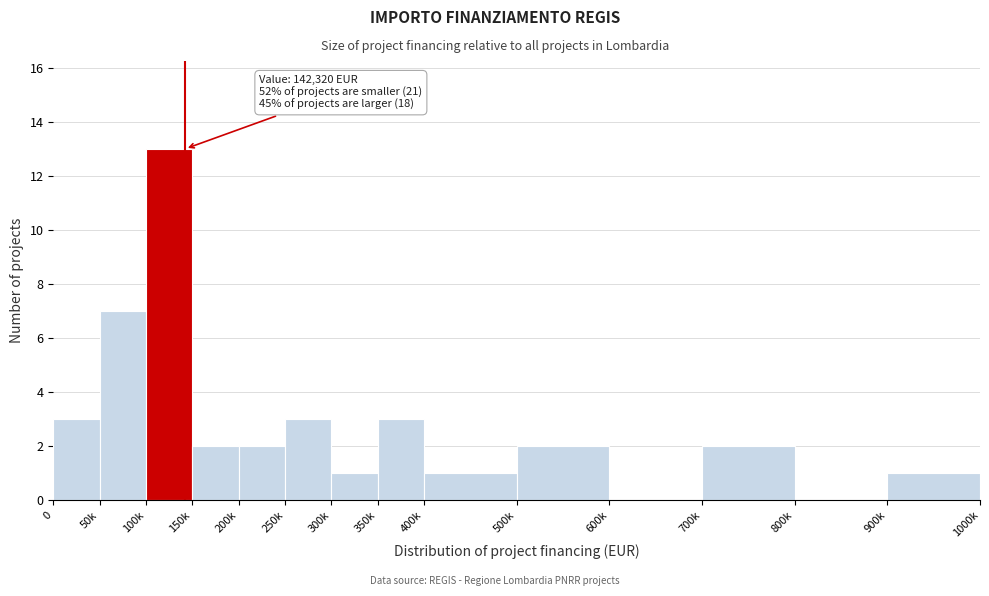

Reading left to right, what are all the values shown in this chart?

0=3	50k=7	100k=13	150k=2	200k=2	250k=3	300k=1	350k=3	400k=1	500k=2	600k=0	700k=2	800k=0	900k=1